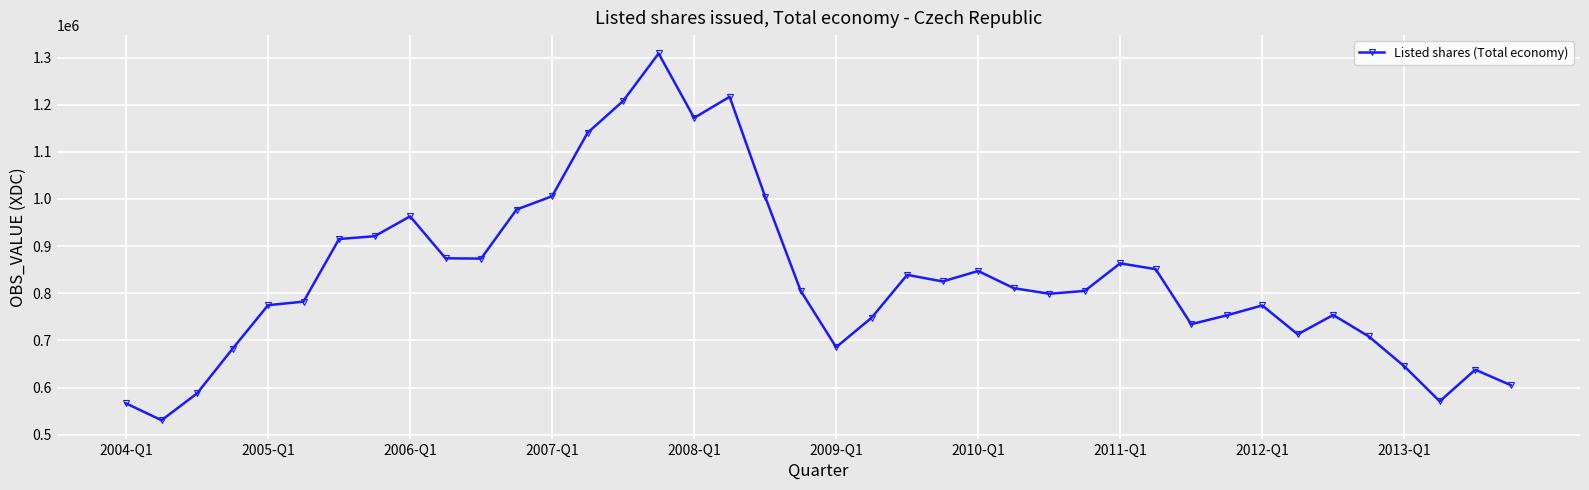

What is the value of the 24th point from the left?

825085